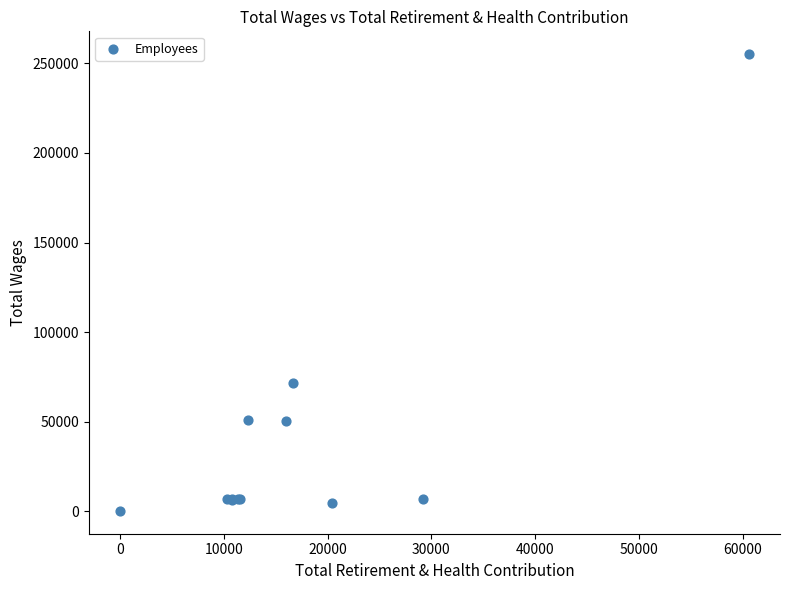

What Y value in the scatter plot is closest to 127699?

71591